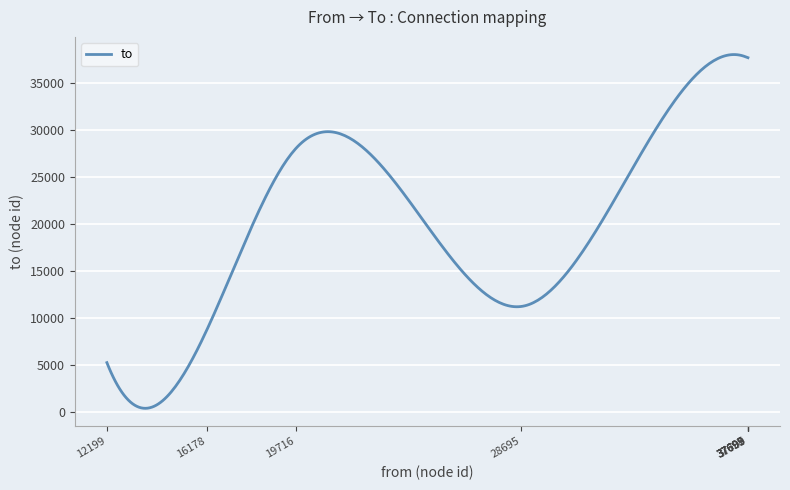

What is the greatest value displayed?

38030.5